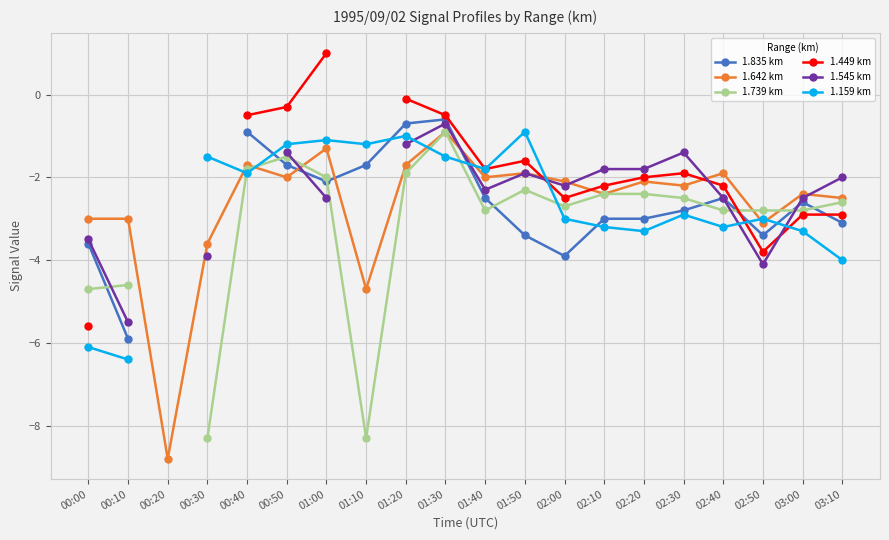

What is the total value across all series at 02:30?

-13.7